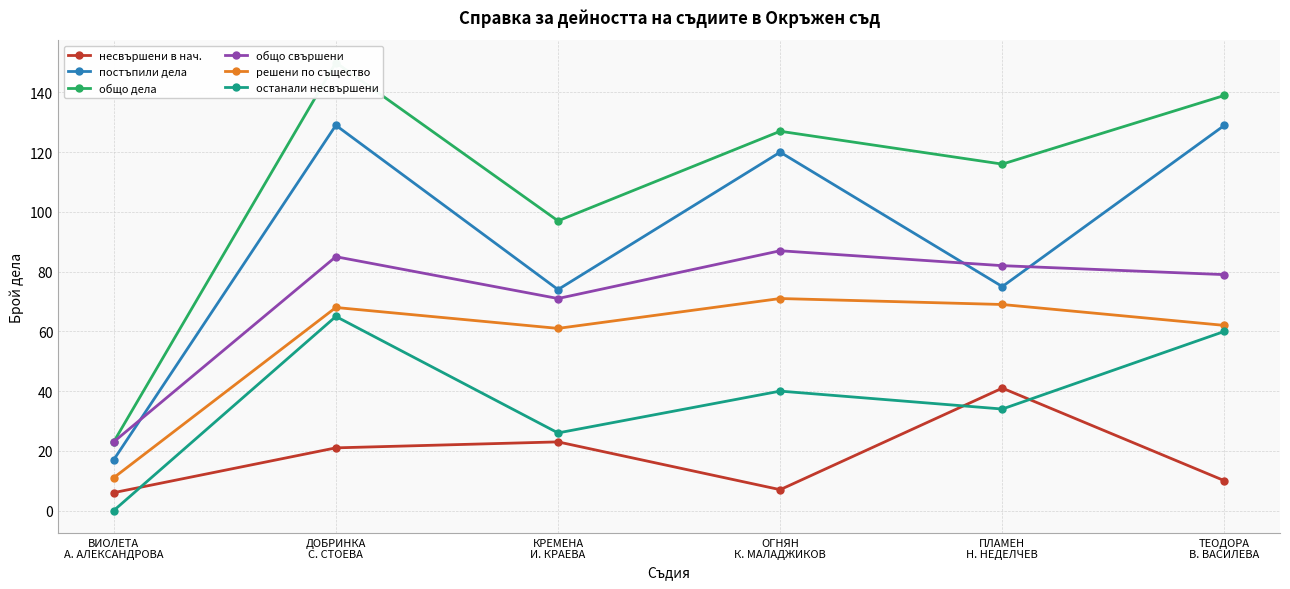

Which series changed the most between ПЛАМЕН
Н. НЕДЕЛЧЕВ and ТЕОДОРА
В. ВАСИЛЕВА?

постъпили дела